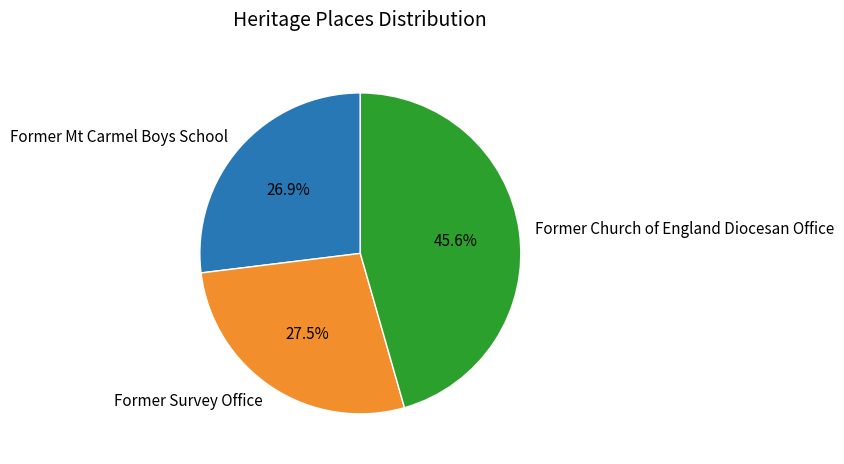

Is it true that Former Church of England Diocesan Office is 46% of the pie?

True